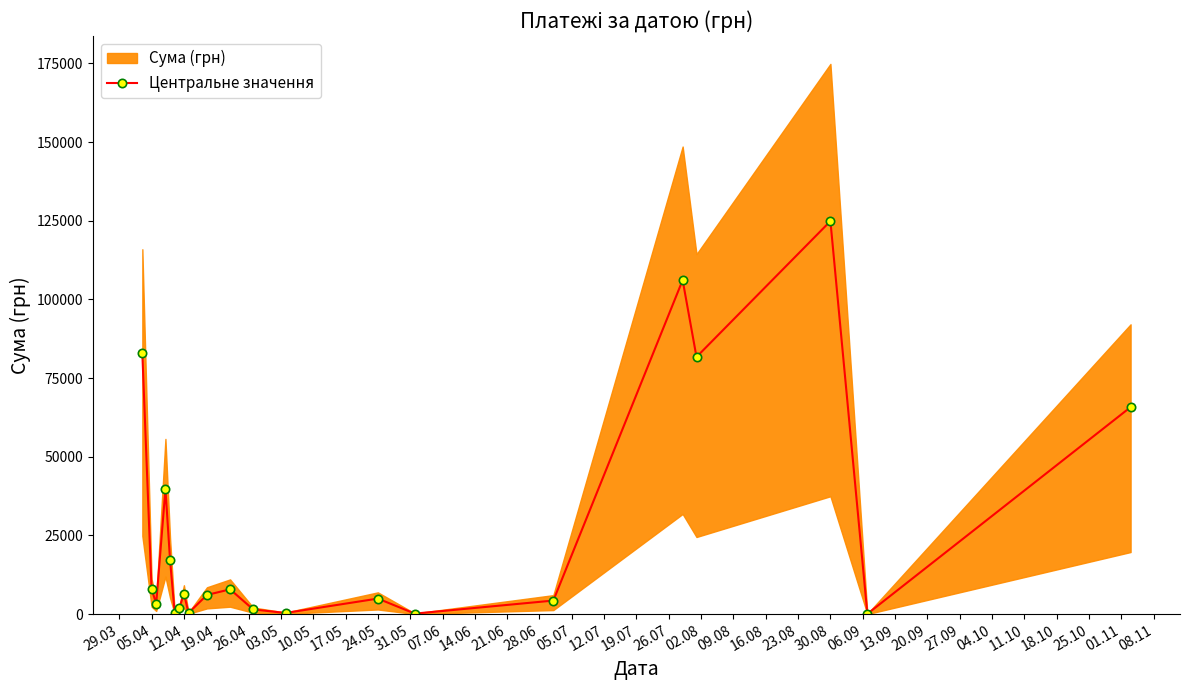

What is the maximum value for Центральне значення?

124904.8